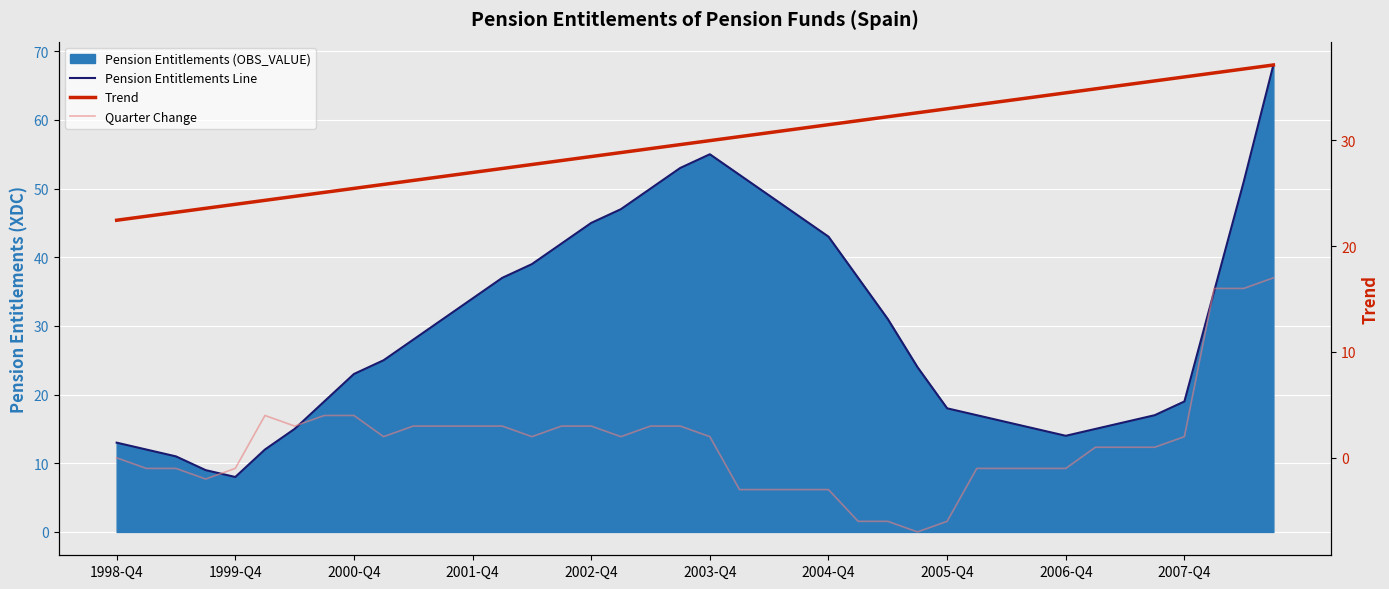

What is the greatest value displayed?

68.0